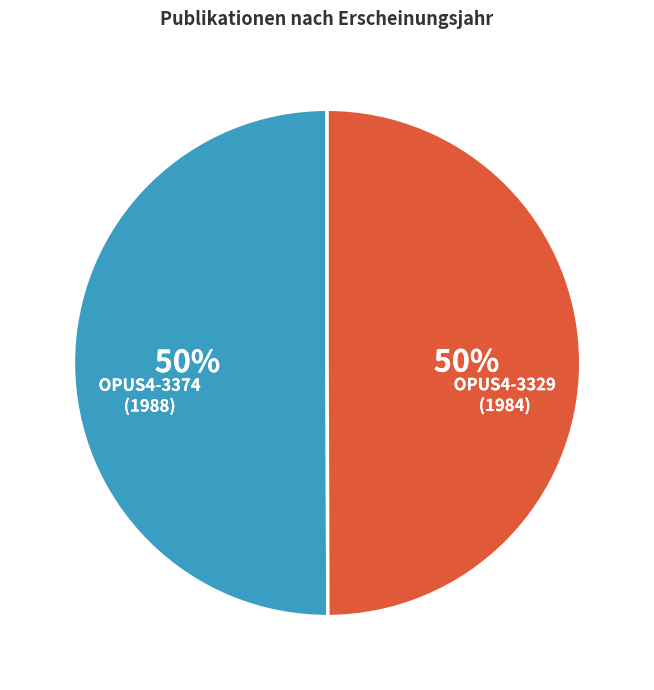

To the nearest percent, what is the combined percentage of OPUS4-3374 (1988) and OPUS4-3329 (1984)?

100%